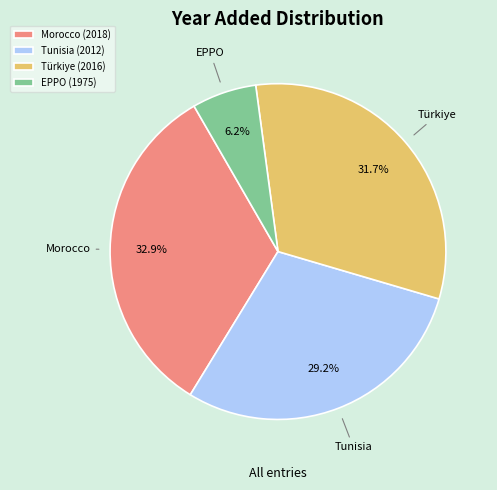

Count the number of slices in the pie.

4